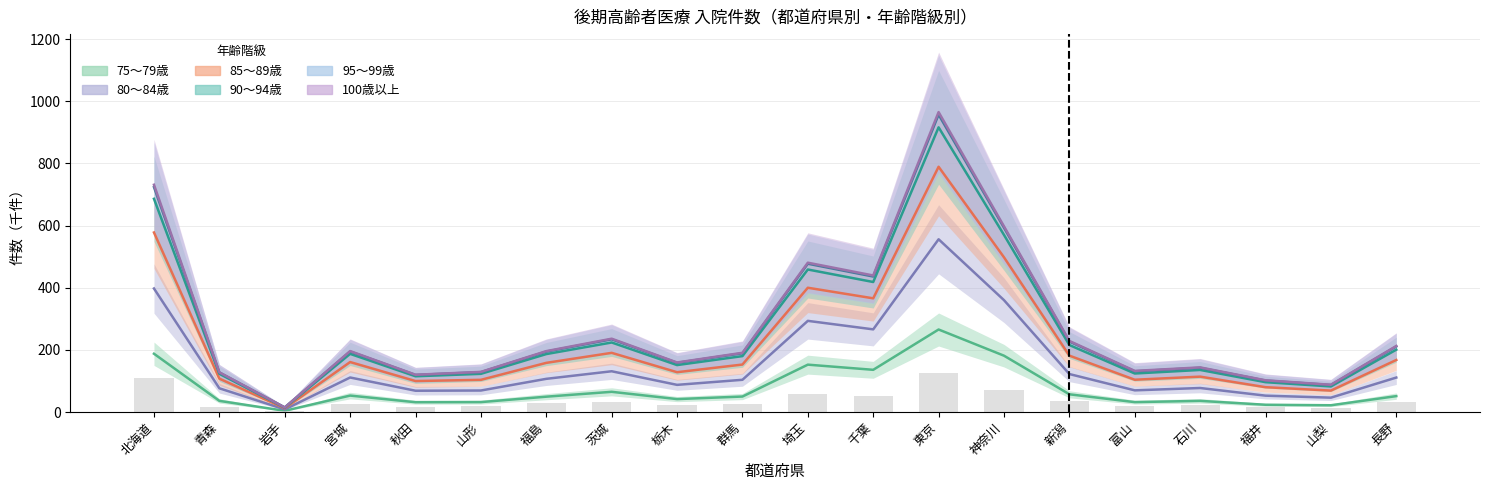

What is the sum of all 85～89歳 values?

4458.8